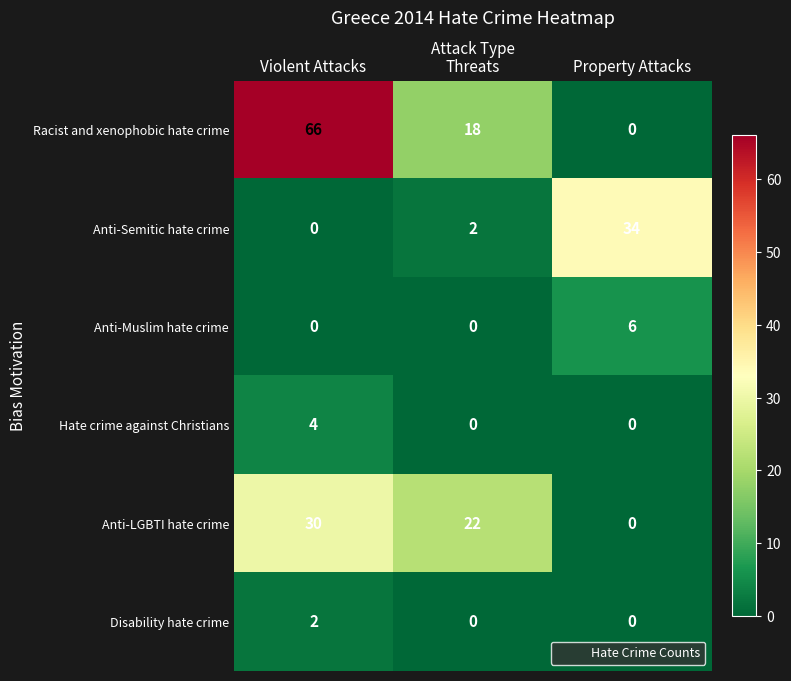

Reading left to right, extract all data points from this chart.

Racist and xenophobic hate crime: Violent Attacks=66	Threats=18	Property Attacks=0
Anti-Semitic hate crime: Violent Attacks=0	Threats=2	Property Attacks=34
Anti-Muslim hate crime: Violent Attacks=0	Threats=0	Property Attacks=6
Hate crime against Christians: Violent Attacks=4	Threats=0	Property Attacks=0
Anti-LGBTI hate crime: Violent Attacks=30	Threats=22	Property Attacks=0
Disability hate crime: Violent Attacks=2	Threats=0	Property Attacks=0